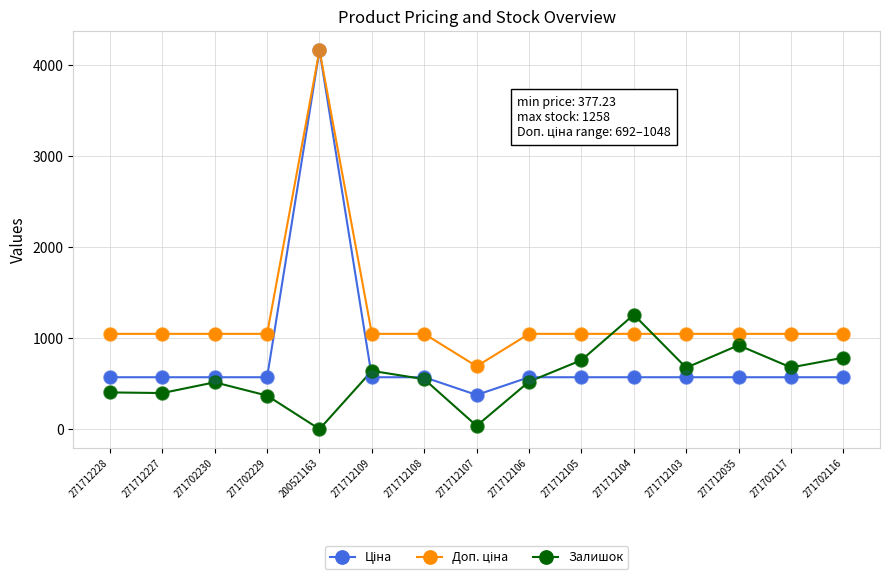

What is the total value across all series at 271712109?

2261.6